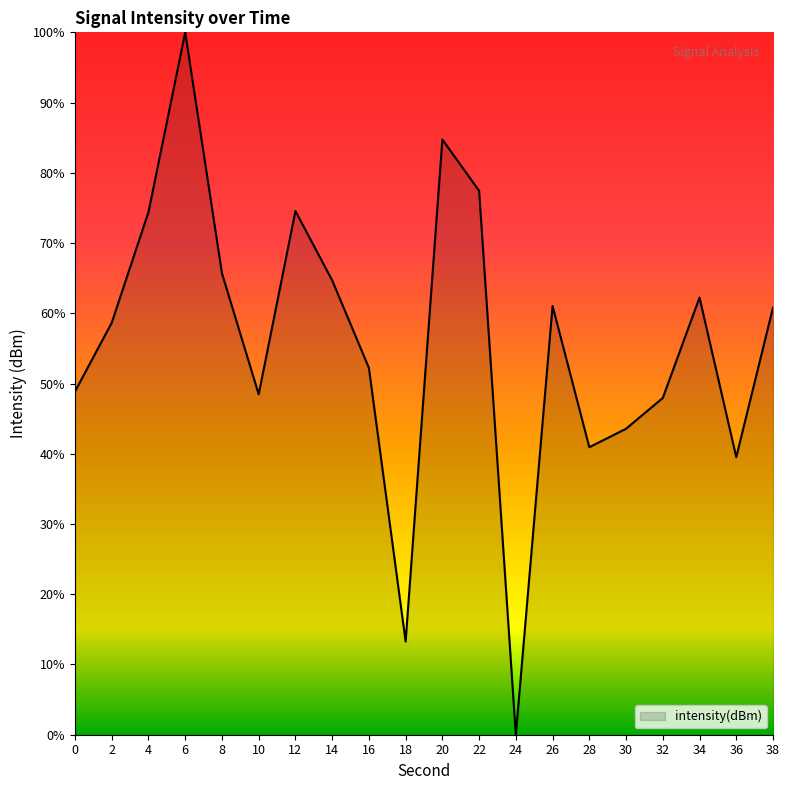

Which label corresponds to the largest value in the chart?

6